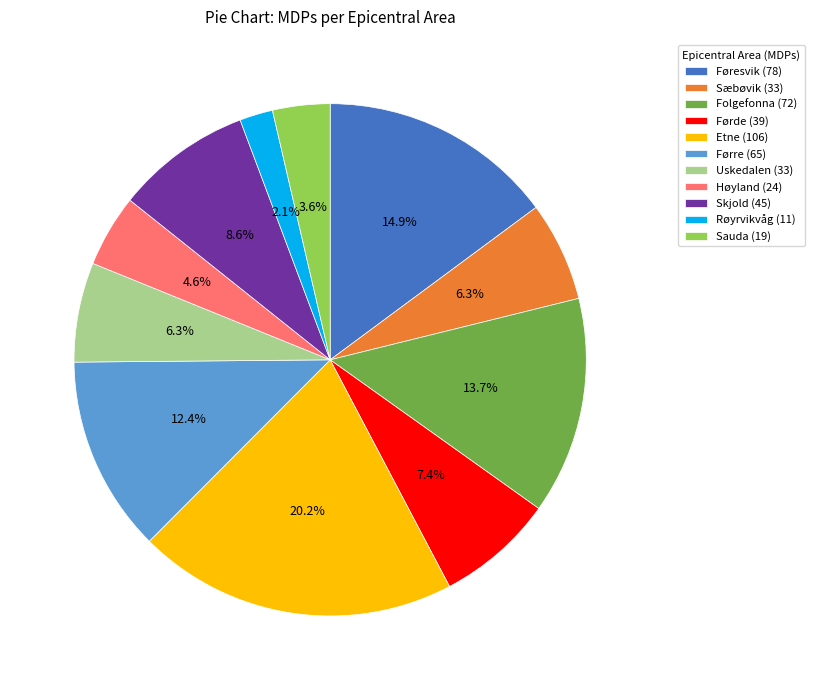

What is the ratio of the value at Uskedalen to the value at Folgefonna?

0.5